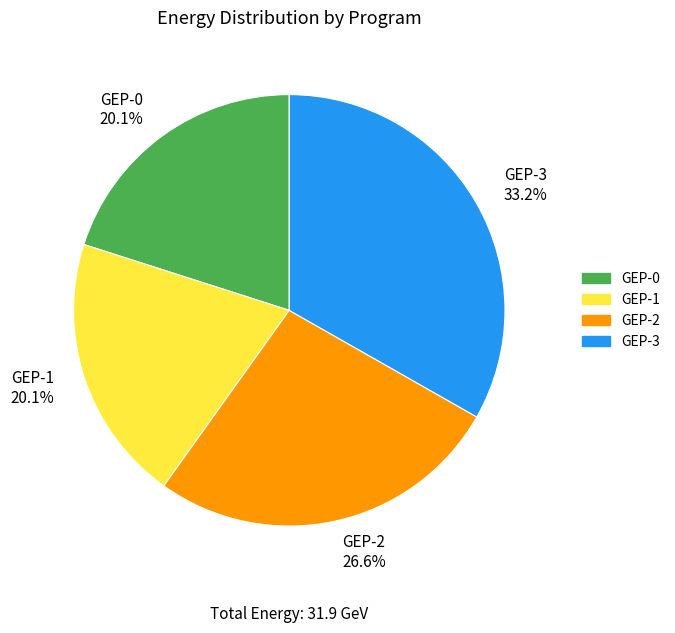

Which has a higher value, GEP-0 20.1% or GEP-2 26.6%?

GEP-2 26.6%